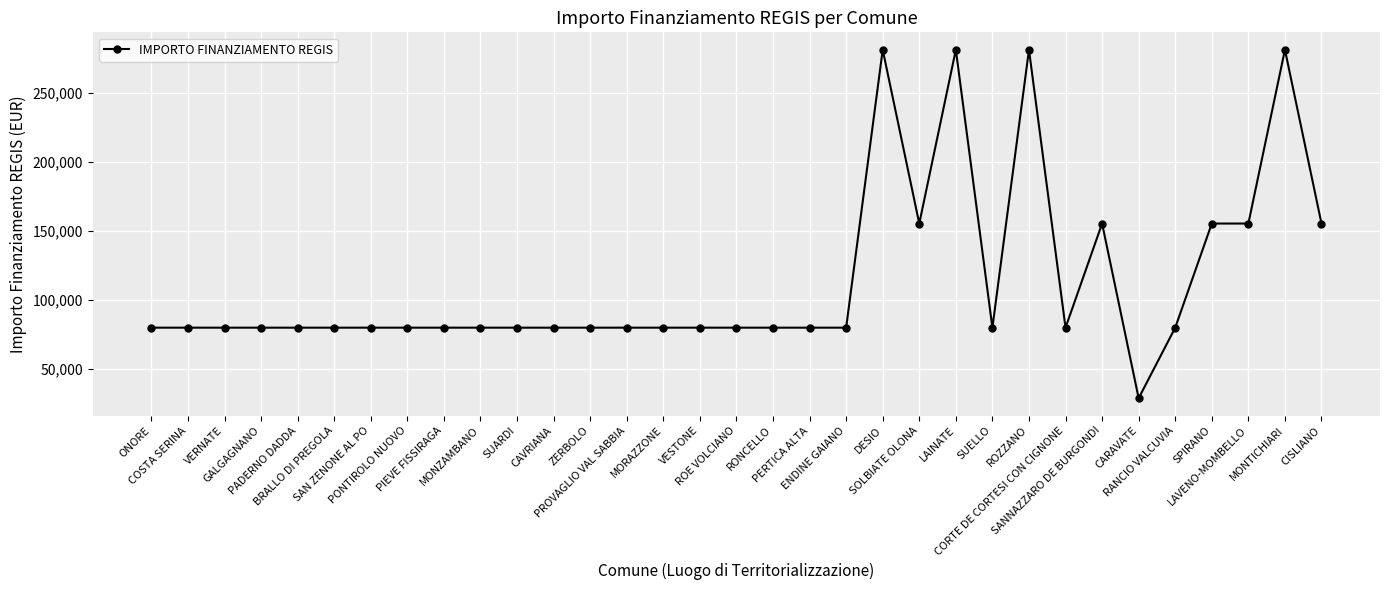

Is this an area chart (filled region under the line)?

No